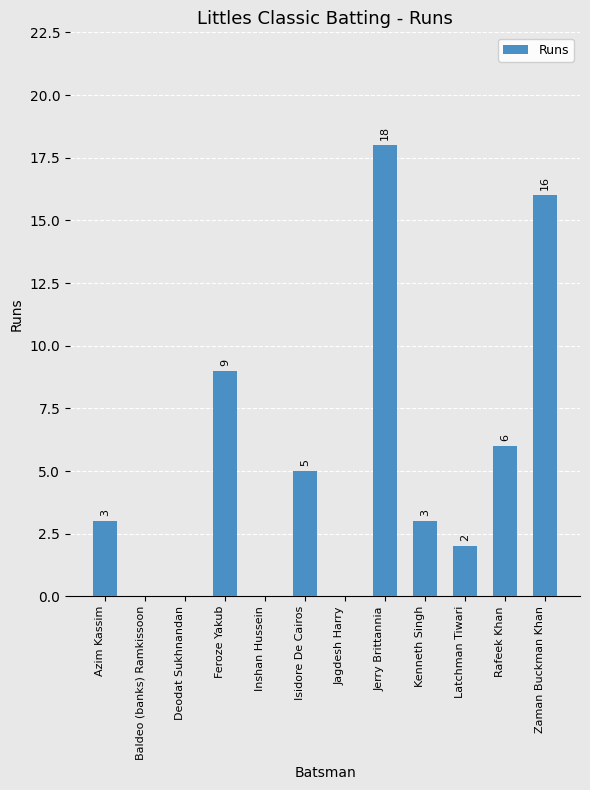

Are the bars horizontal?

No